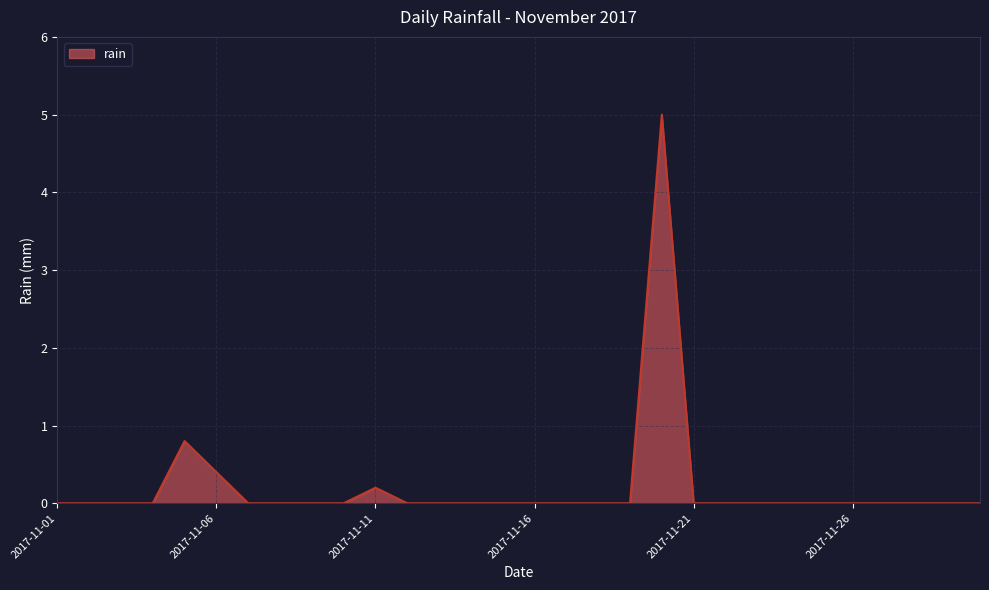

What is the average value?

0.2